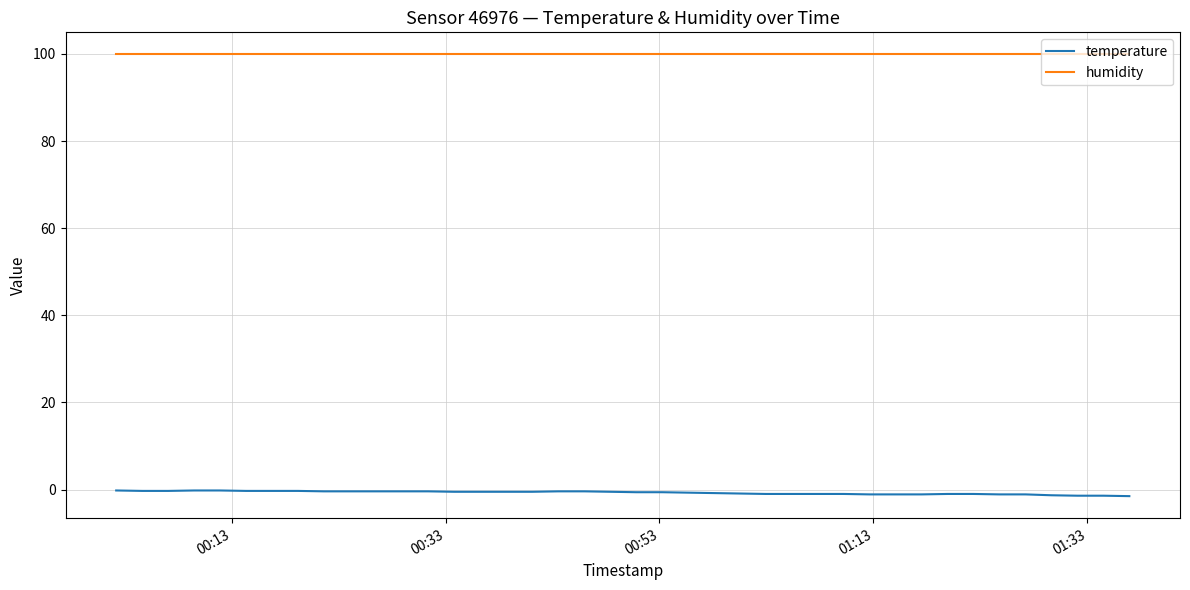

Which series has the widest spread of values?

temperature